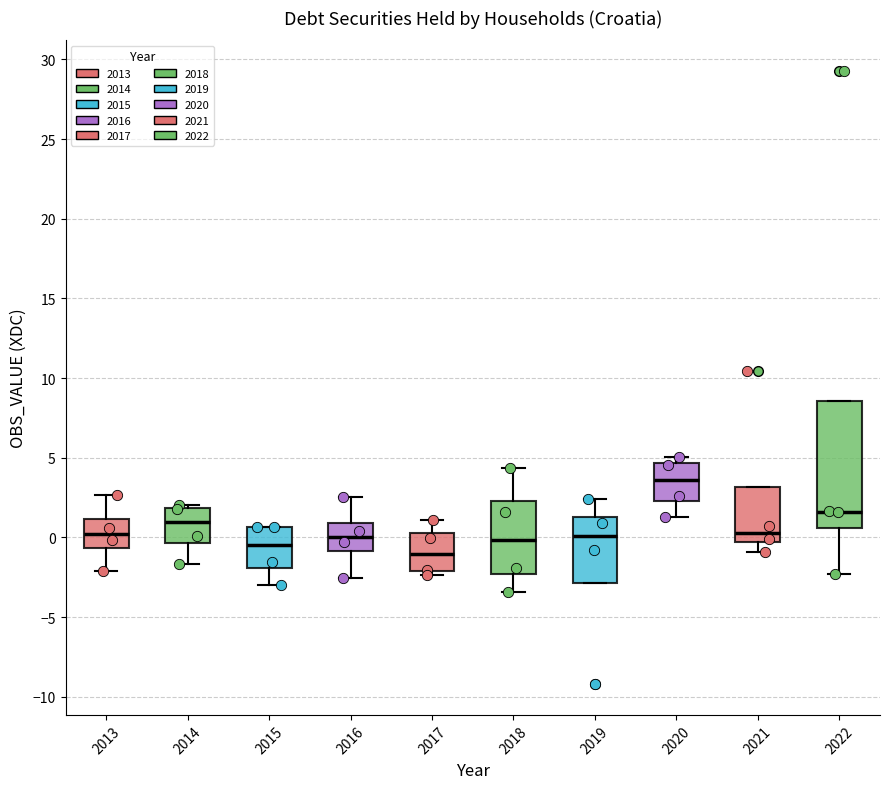

Reading left to right, read every box against the y-axis: the position of its median line, the range the box covers, and the ends of its whiskers. The values are not printed on the chart, so give them approximately, as read against the axis.

2013: median 0.0, box -0.5 to 1.0, whiskers -2.0 to 2.5
2014: median 1.0, box -0.5 to 2.0, whiskers -1.5 to 2.0 (just above the box's upper edge)
2015: median -0.5, box -2.0 to 0.5, whiskers -3.0 to 0.5
2016: median 0.0, box -1.0 to 1.0, whiskers -2.5 to 2.5
2017: median -1.0, box -2.0 to 0.0, whiskers -2.5 to 1.0
2018: median 0.0, box -2.5 to 2.5, whiskers -3.5 to 4.5
2019: median 0.0, box -3.0 to 1.5, whiskers -3.0 to 2.5
2020: median 3.5, box 2.5 to 4.5, whiskers 1.5 to 5.0
2021: median 0.5, box -0.5 to 3.0, whiskers -1.0 to 3.0
2022: median 1.5, box 0.5 to 8.5, whiskers -2.5 to 8.5